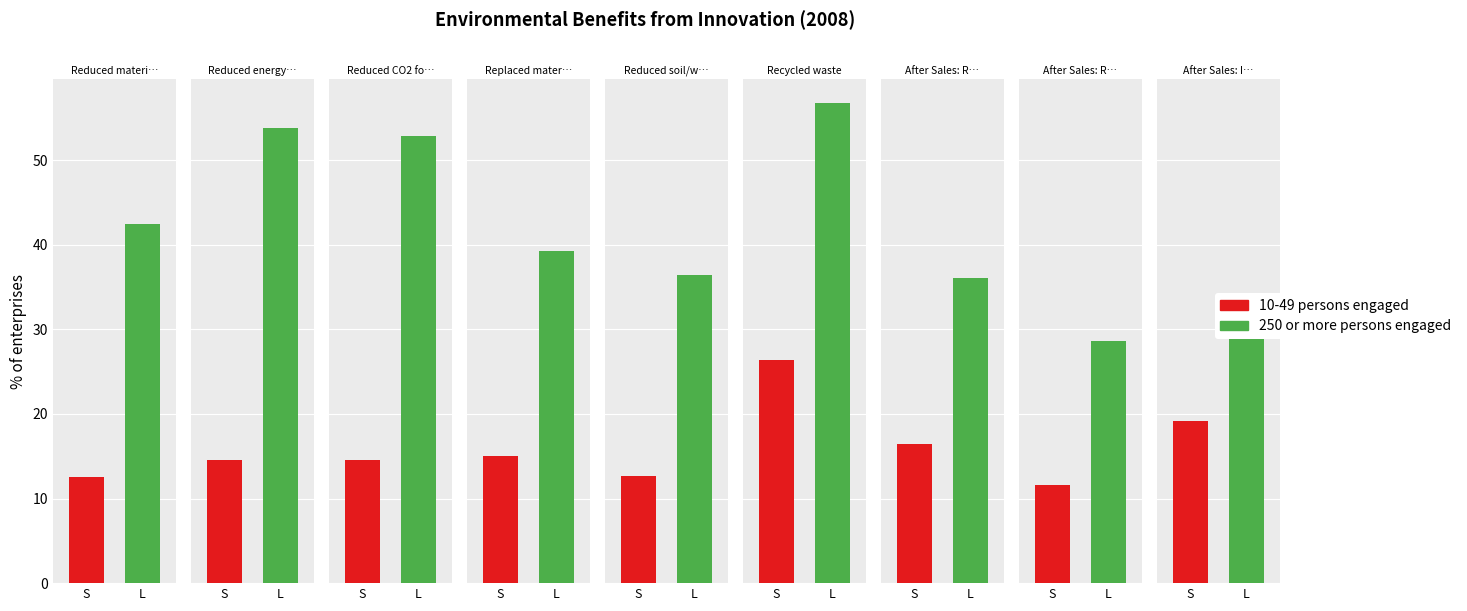

Rank the series at Replaced materials from lowest to highest value.

10-49 persons engaged, 250 or more persons engaged